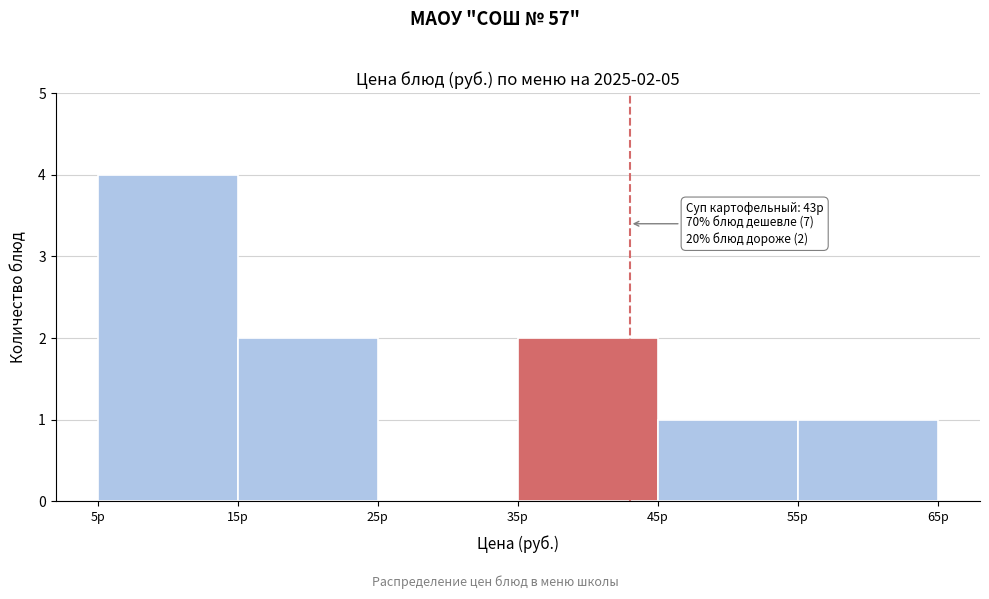

Which range on the x-axis has the tallest bar?

5 to 15